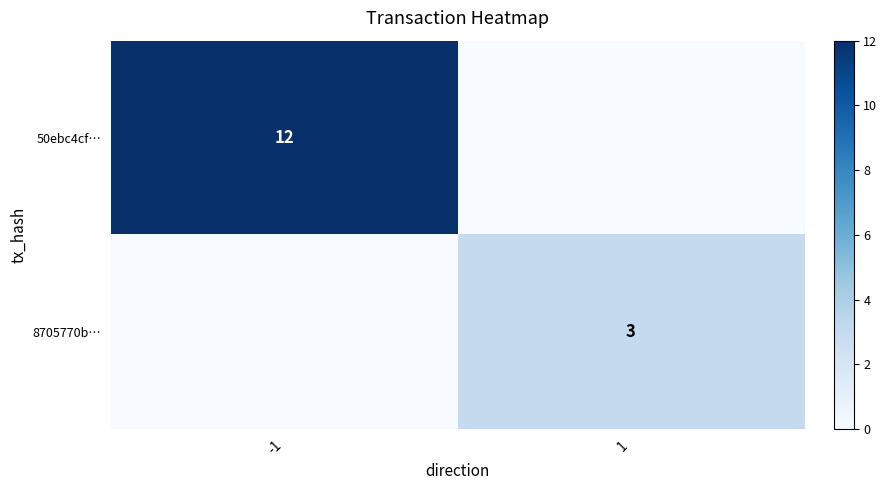

What is the average value of the 50ebc4cf… series?

6